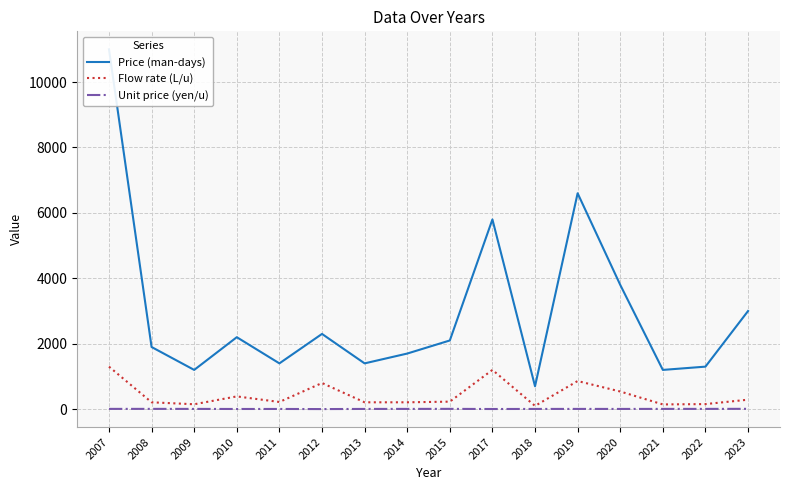

Between 2018 and 2012, which is larger?

2012